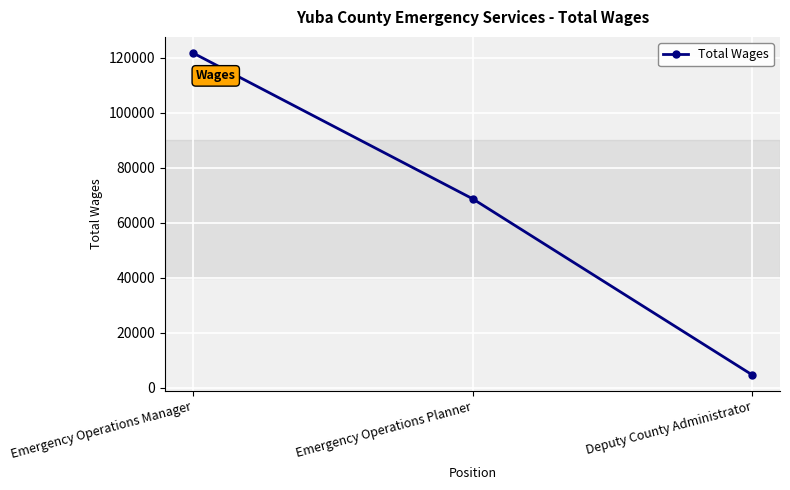

What is the maximum value shown in the chart?

121780